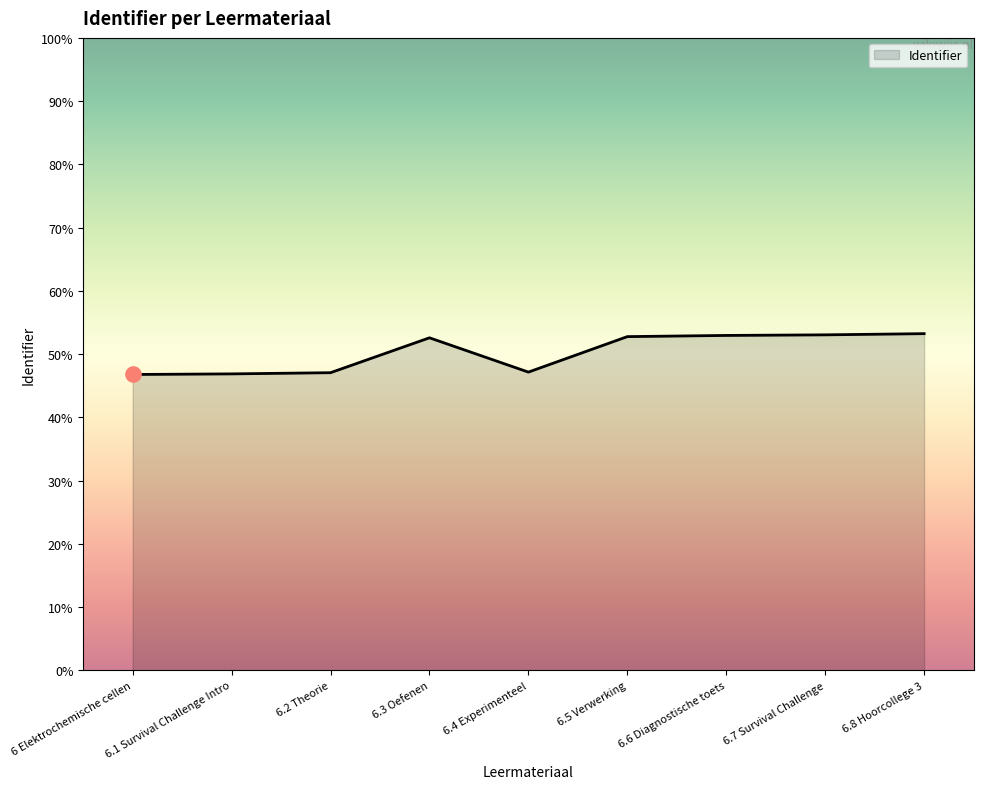

Between 6.1 Survival Challenge Intro and 6.4 Experimenteel, which is larger?

6.4 Experimenteel